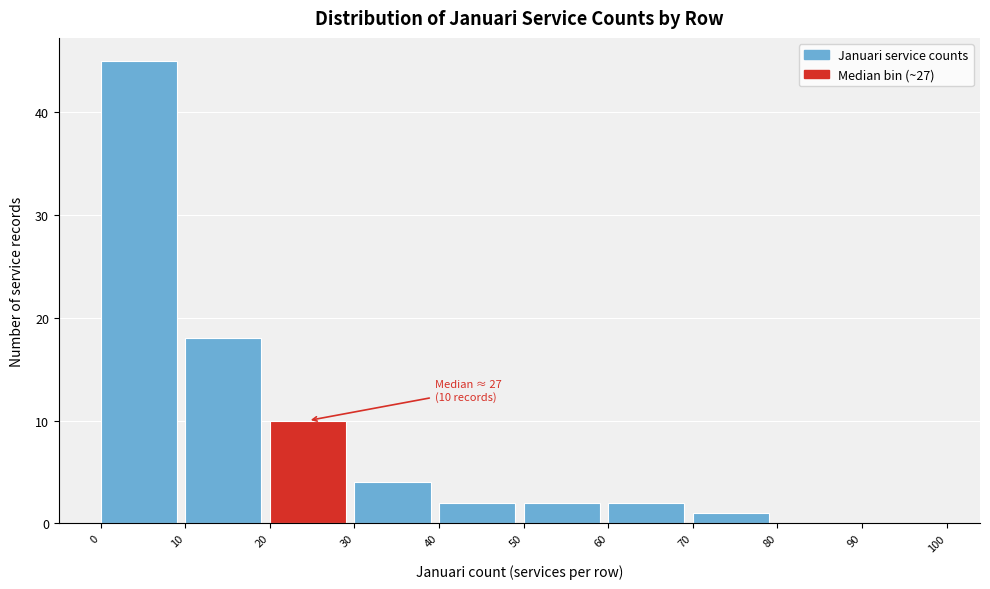

Which range on the x-axis has the tallest bar?

0 to 10